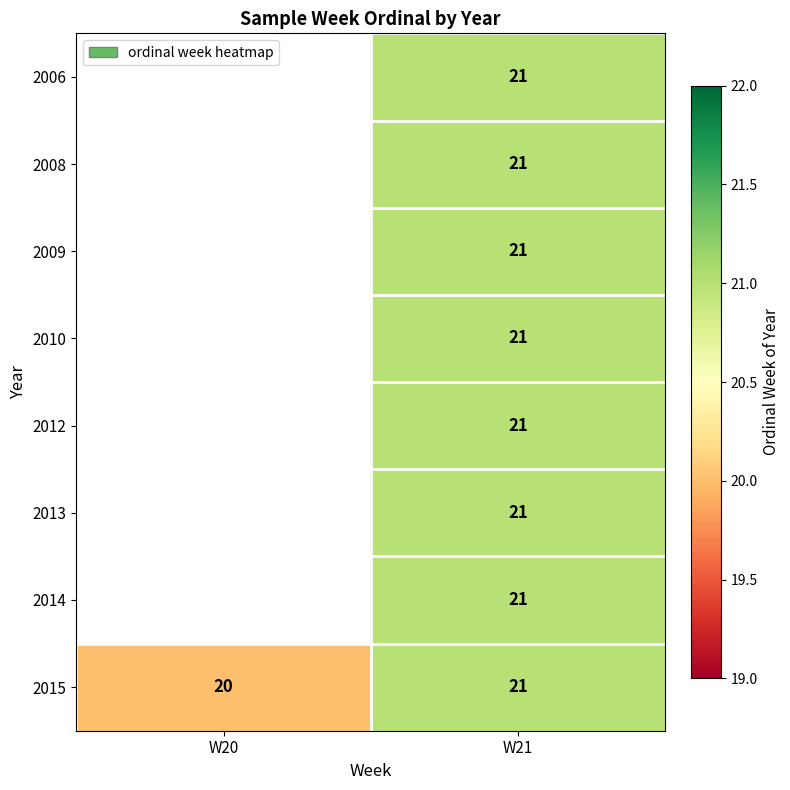

The 2014 series shows 7 at W21. True or false?

False